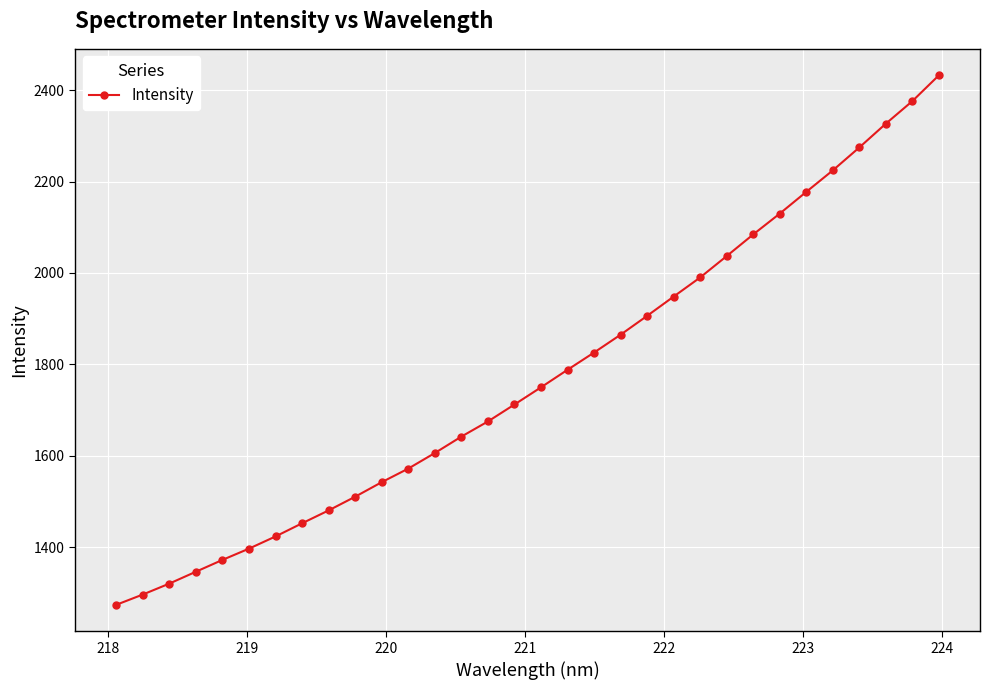

What is the difference between the maximum and second lowest values?

1136.4